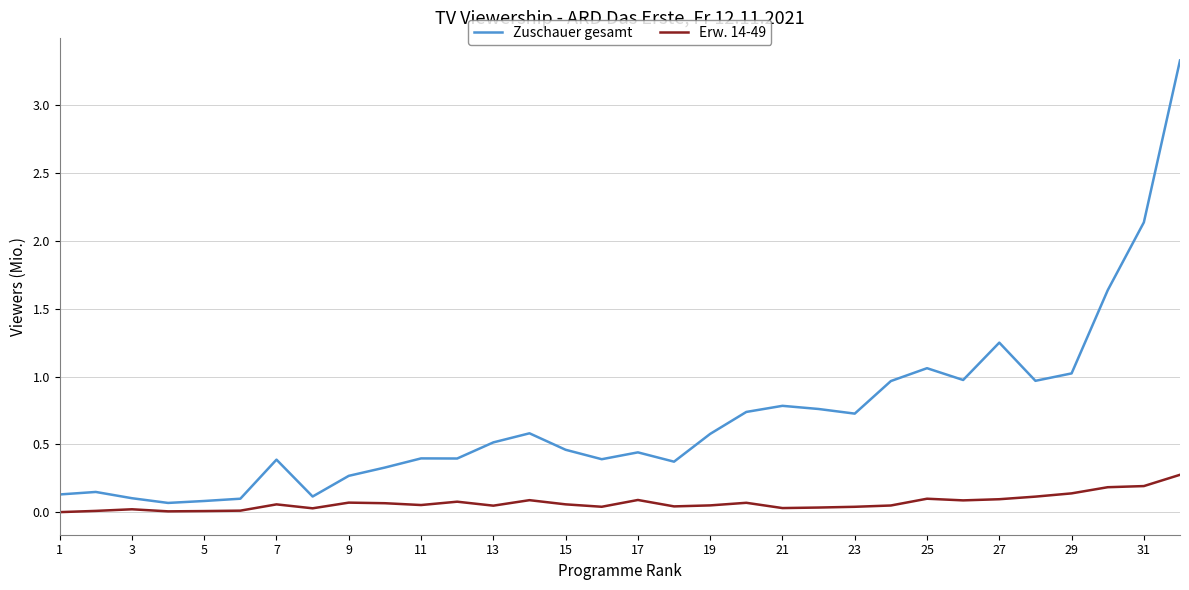

Which series has the widest spread of values?

Zuschauer gesamt